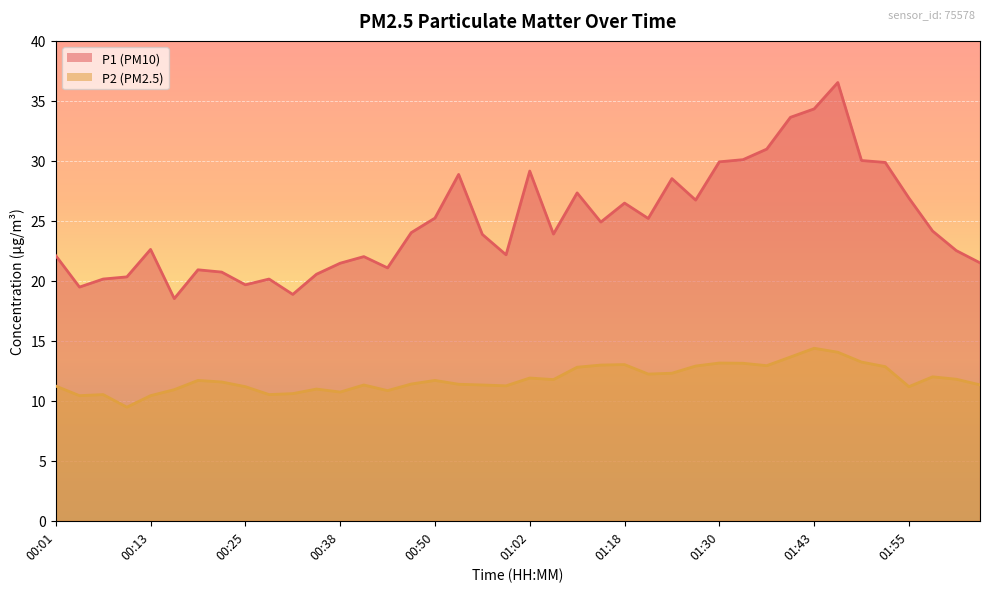

How many data points in P2 are above 11?

30